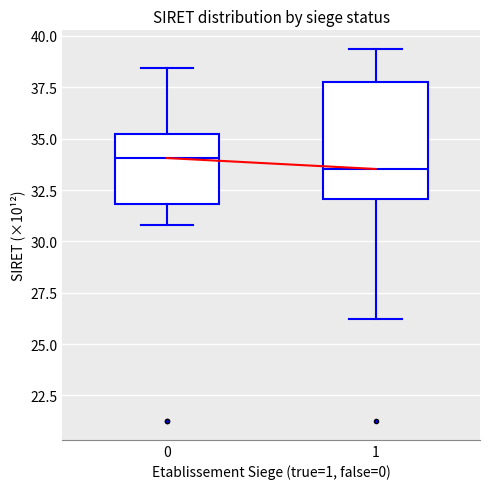

Reading left to right, read every box against the y-axis: the position of its median line, the range the box covers, and the ends of its whiskers. The values are not printed on the chart, so give them approximately, as read against the axis.

0: median 34.0, box 32.0 to 35.0, whiskers 31.0 to 38.5
1: median 33.5, box 32.0 to 38.0, whiskers 26.0 to 39.5